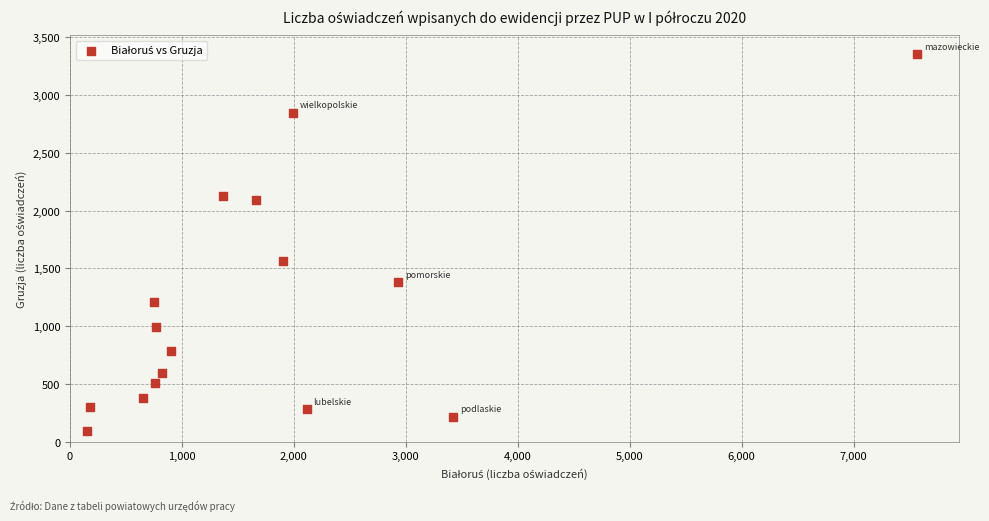

What is the range of Y values (max minus min)?

3259